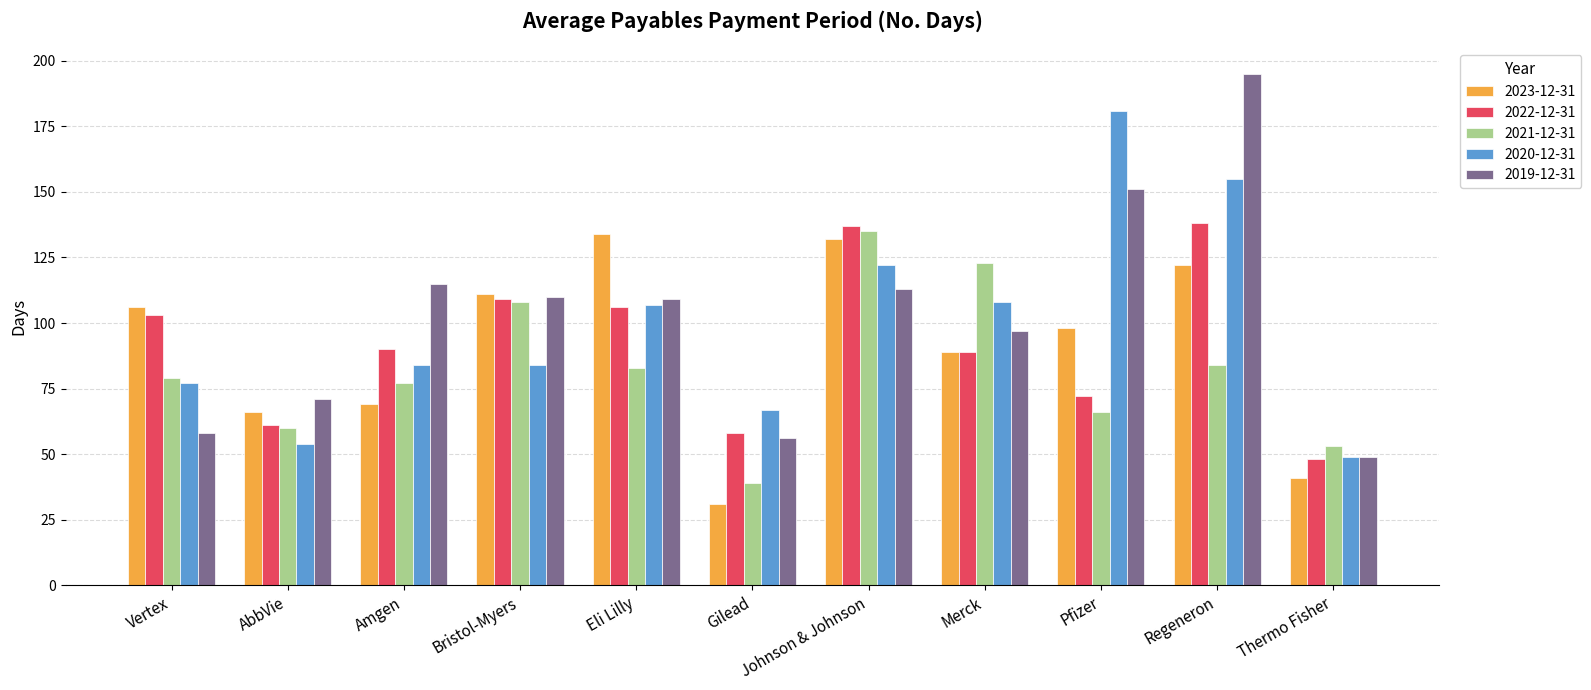

How many bars are there in total?

55